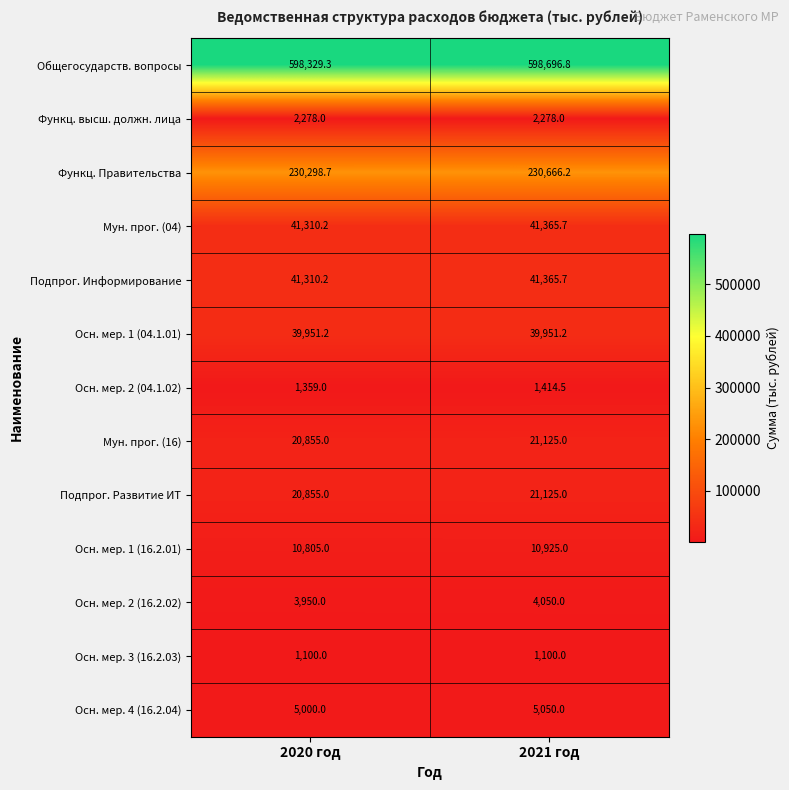

What is the maximum value for Мун. прог. (04)?

41365.7